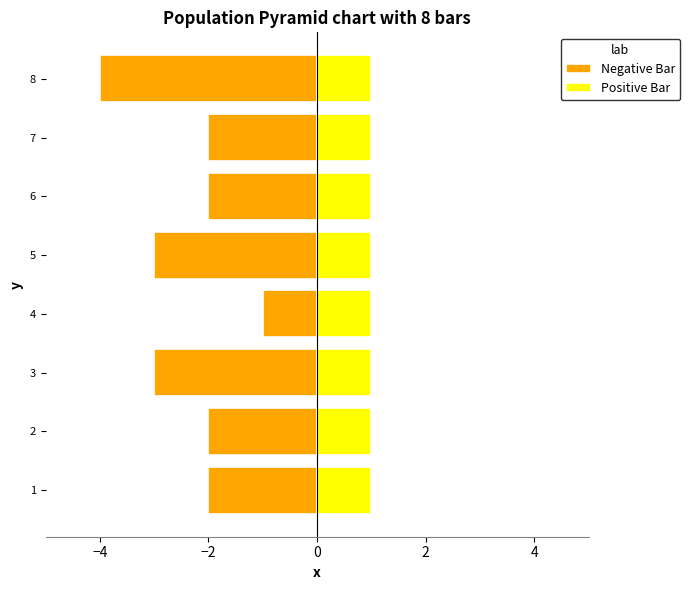

Does the chart contain any negative values?

Yes